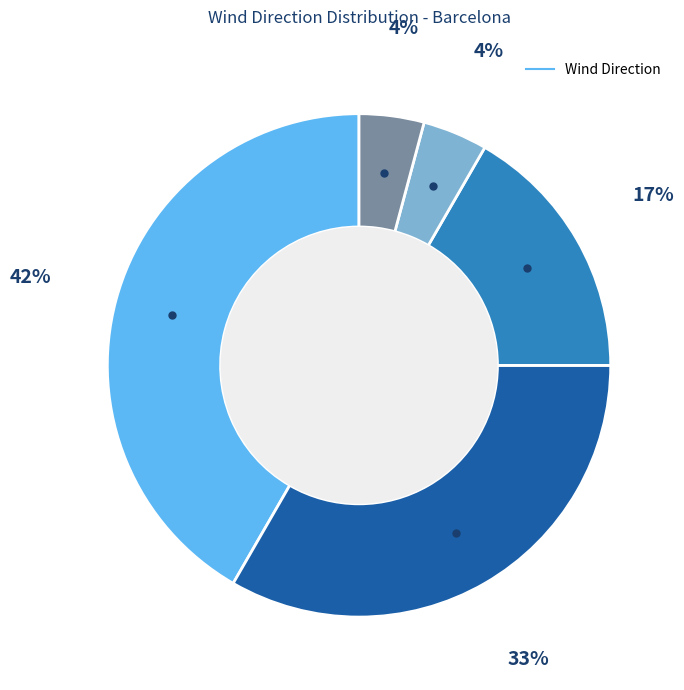

To the nearest percent, what is the average slice percentage?

20%